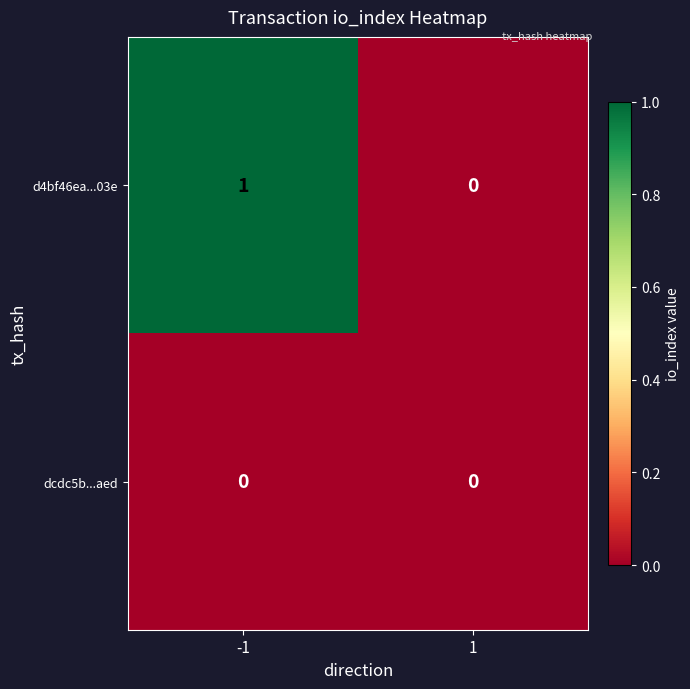

Which series has the largest total across all categories?

d4bf46ea...03e